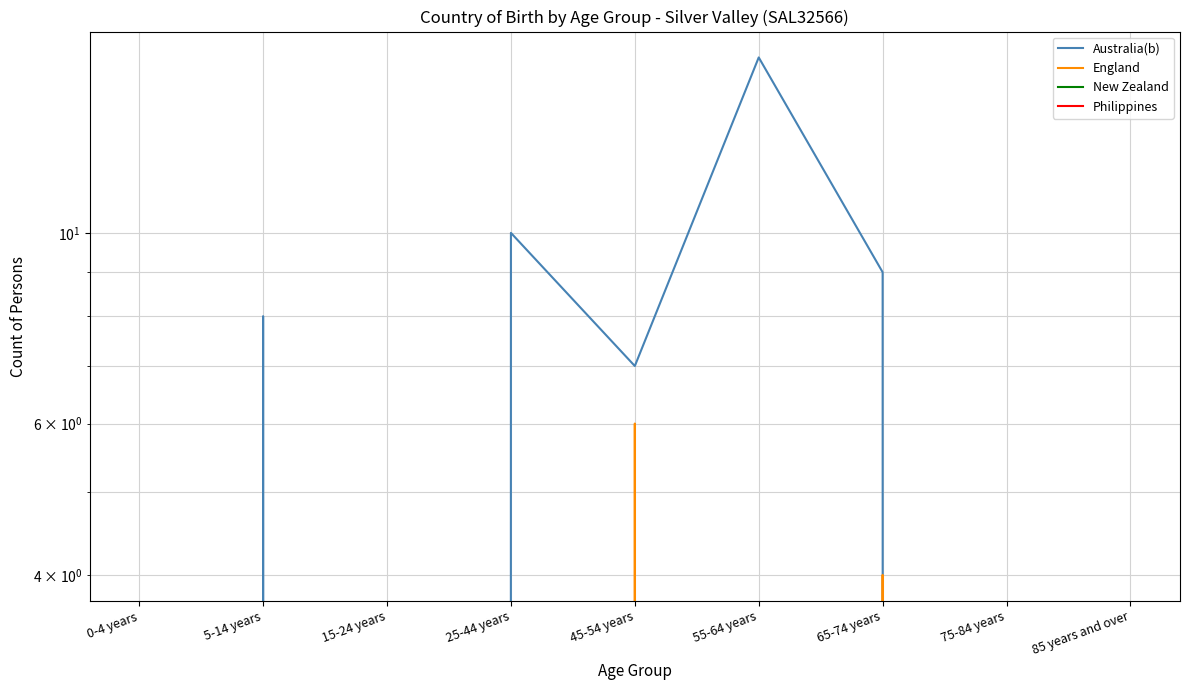

True or false: Australia(b) and New Zealand intersect in this chart.

False